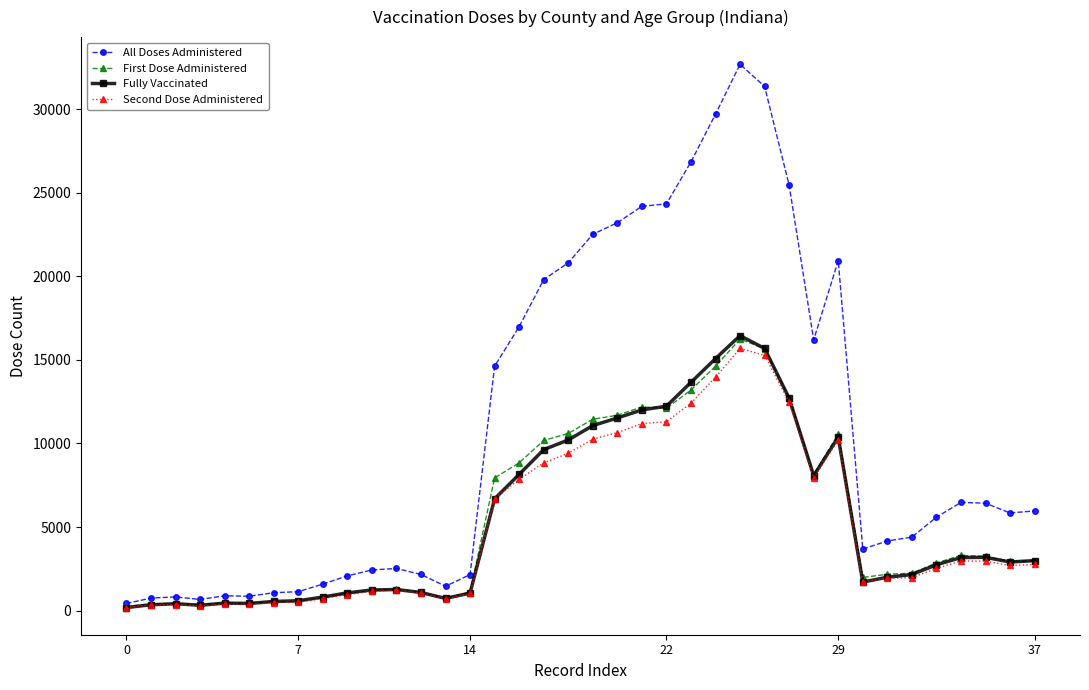

How many lines are shown in the chart?

4